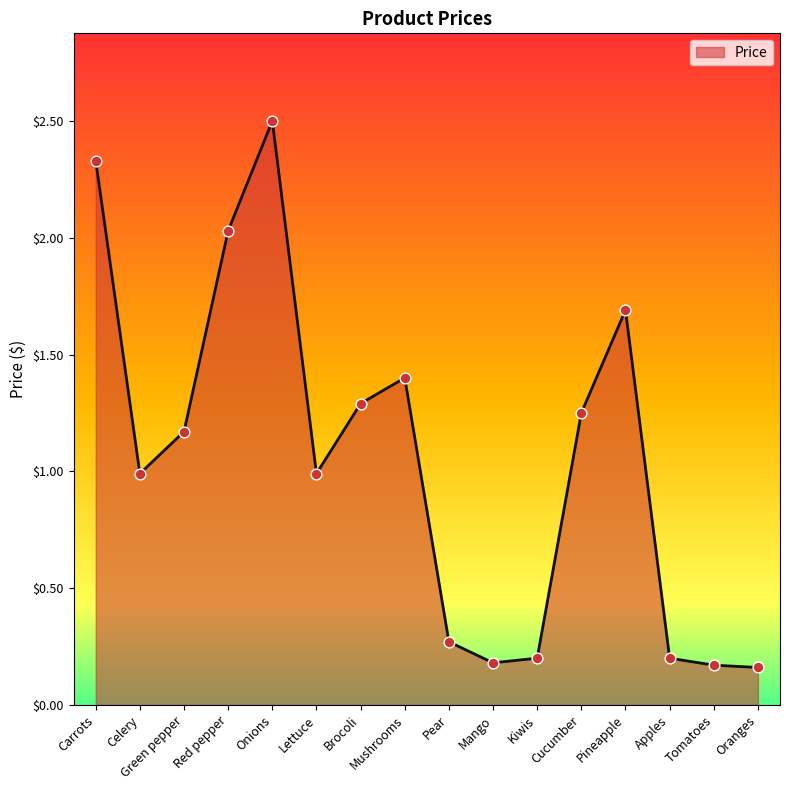

What is the change in value from Cucumber to Tomatoes?

-1.1